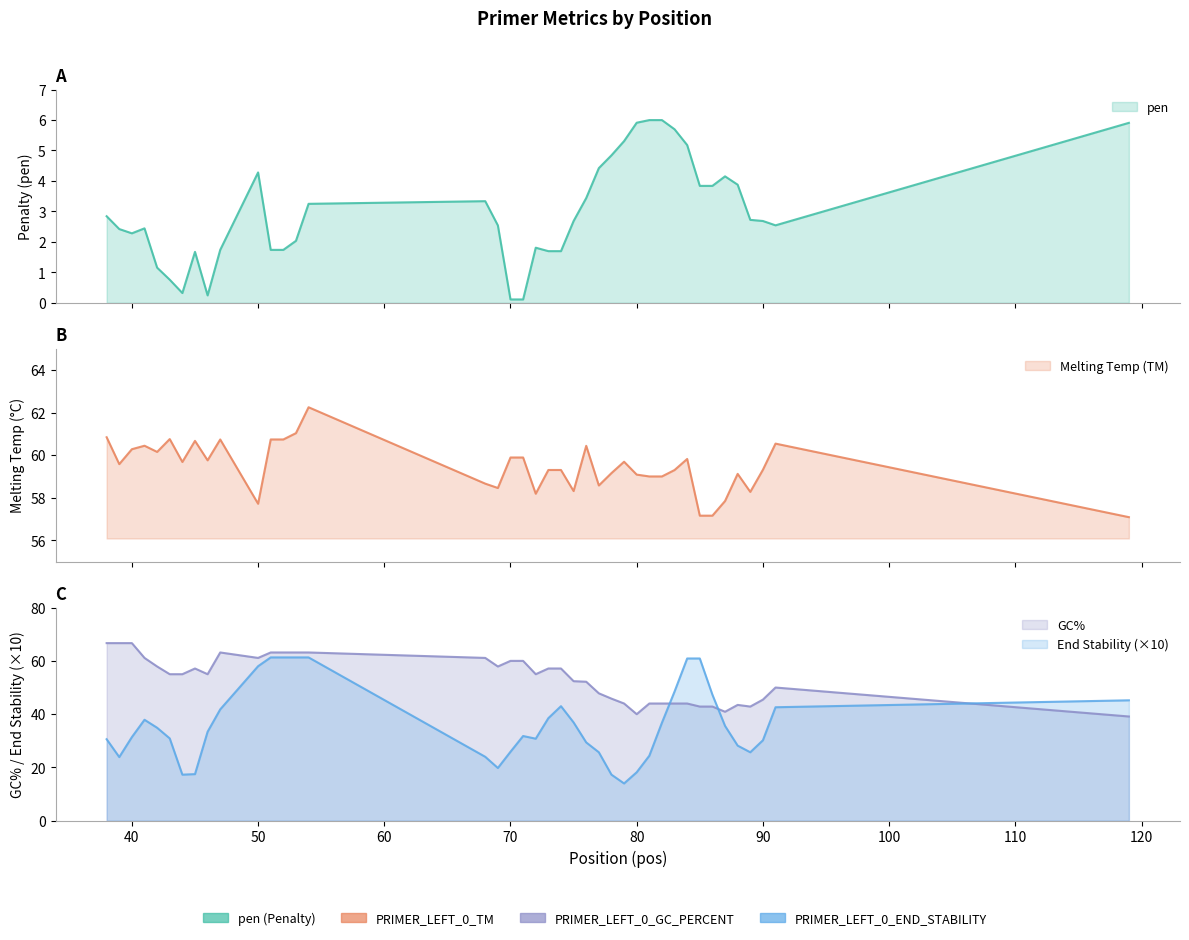

Where does the pen series first go above 2?

38